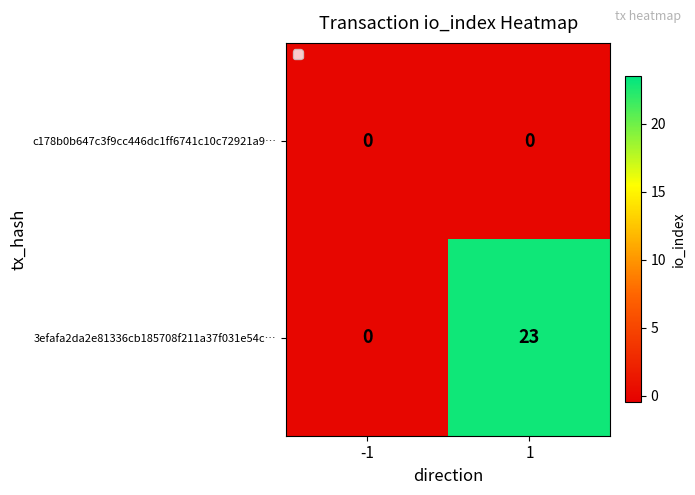

At which category is the sum across all series the highest?

1